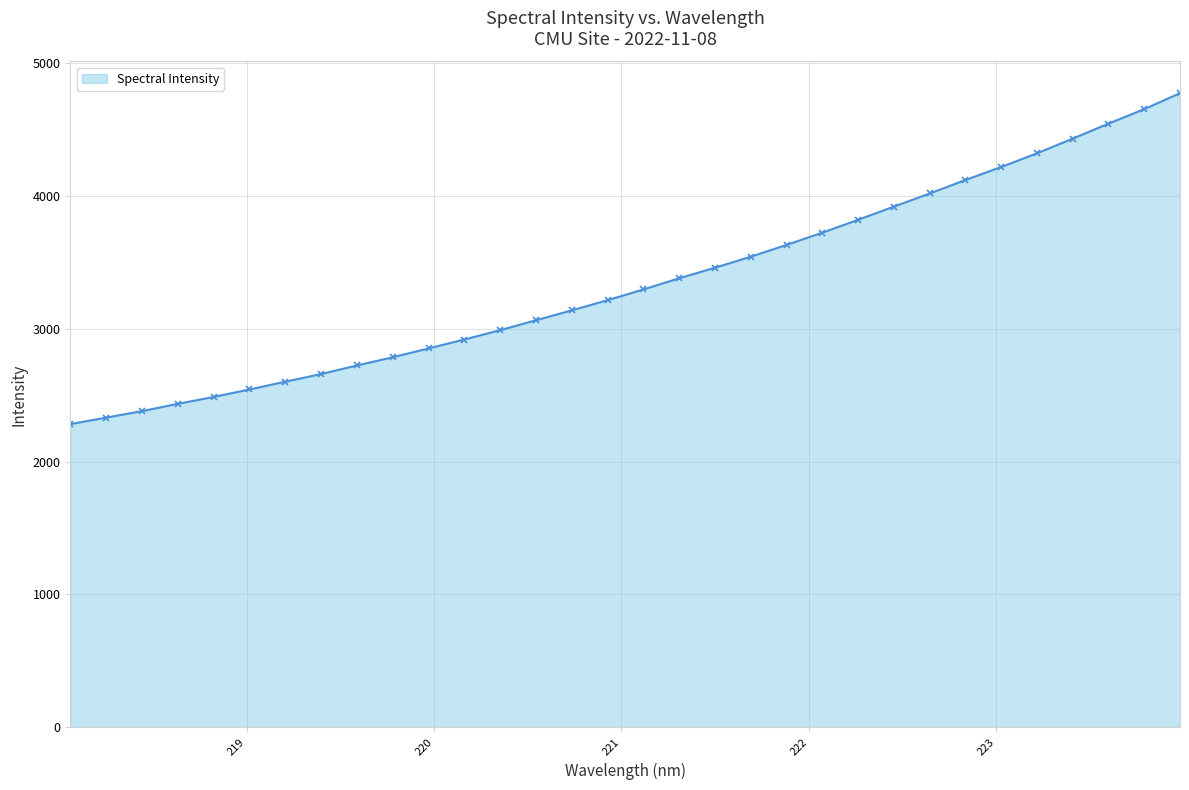

What is the value of the 2nd point from the left?

2330.5